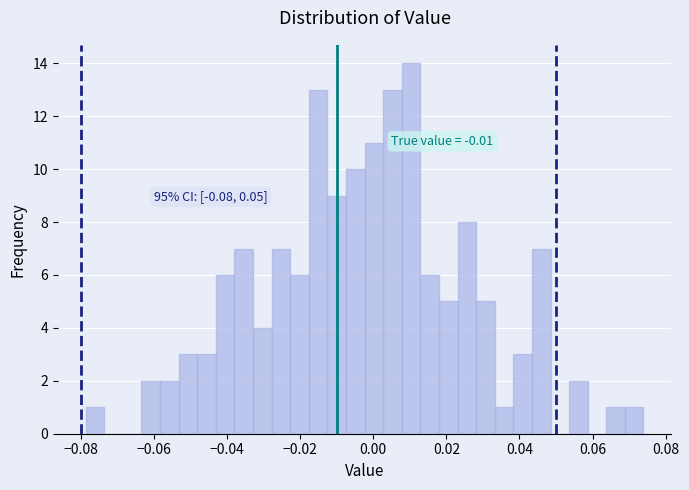

Around what value on the x-axis is the tallest bar? Give the approximate position of its centre, as read against the axis.

0.010